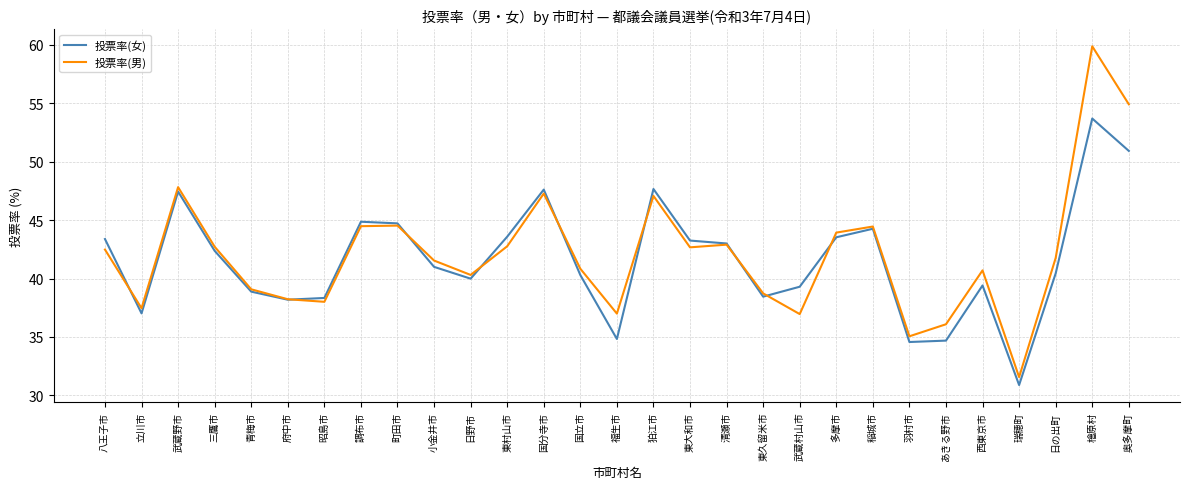

Is the value of 投票率(女) at 日の出町 greater than the value of 投票率(男) at 青梅市?

Yes